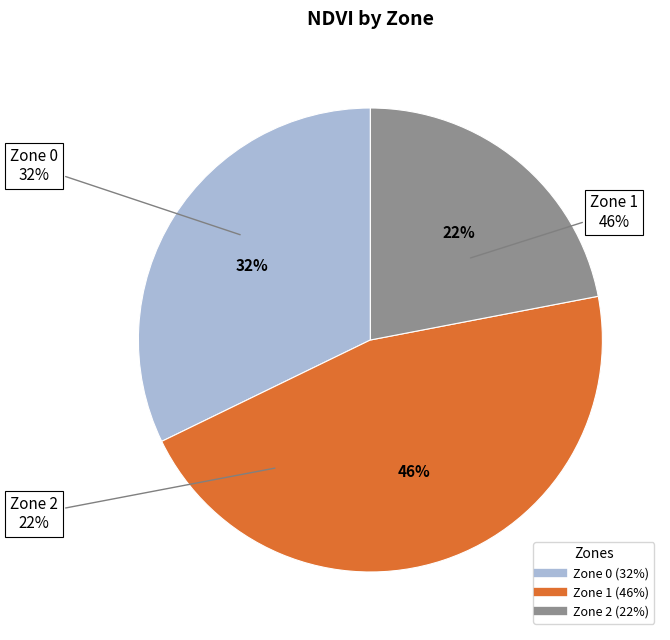

Which category has the smallest portion of the pie?

Zone 2